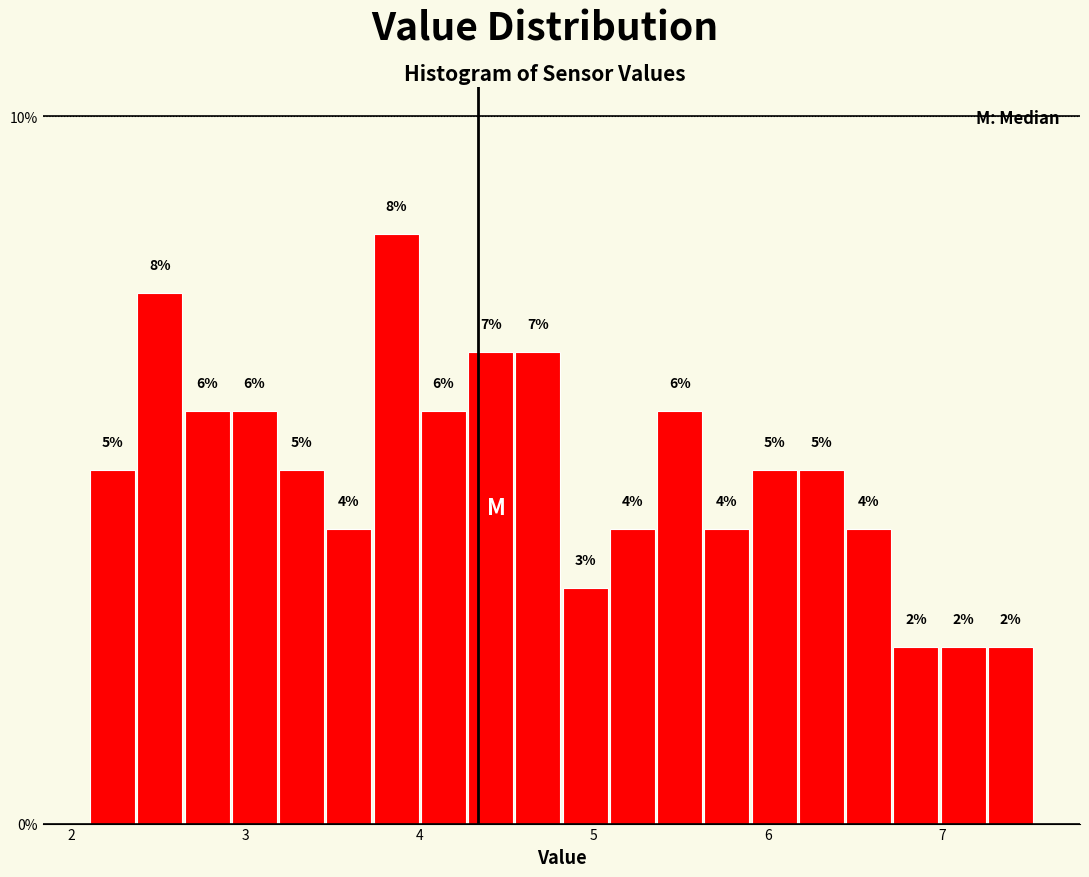

Read against the x-axis, roughly where is the centre of the tallest bar?

3.9